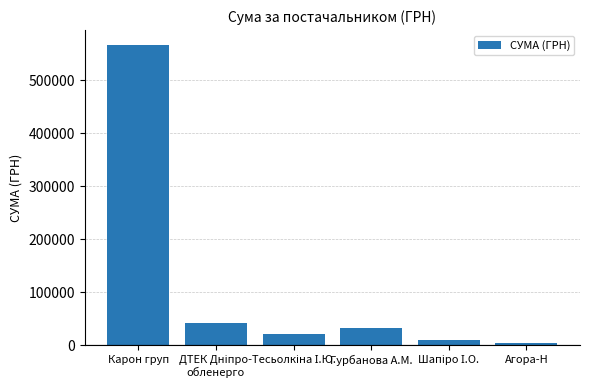

What is the difference between the maximum and minimum values?

561851.4